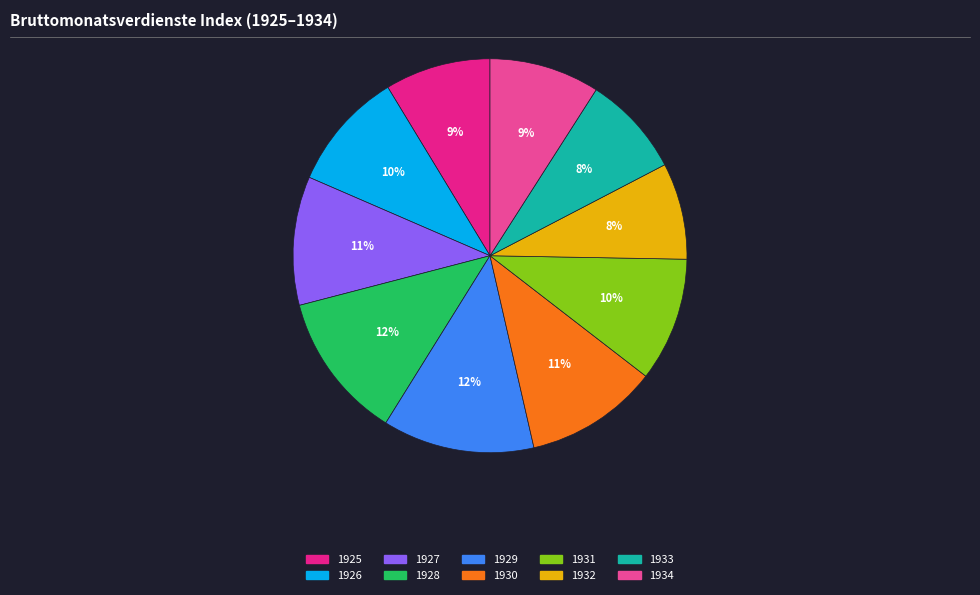

To the nearest percent, what portion does 1925 represent?

9%